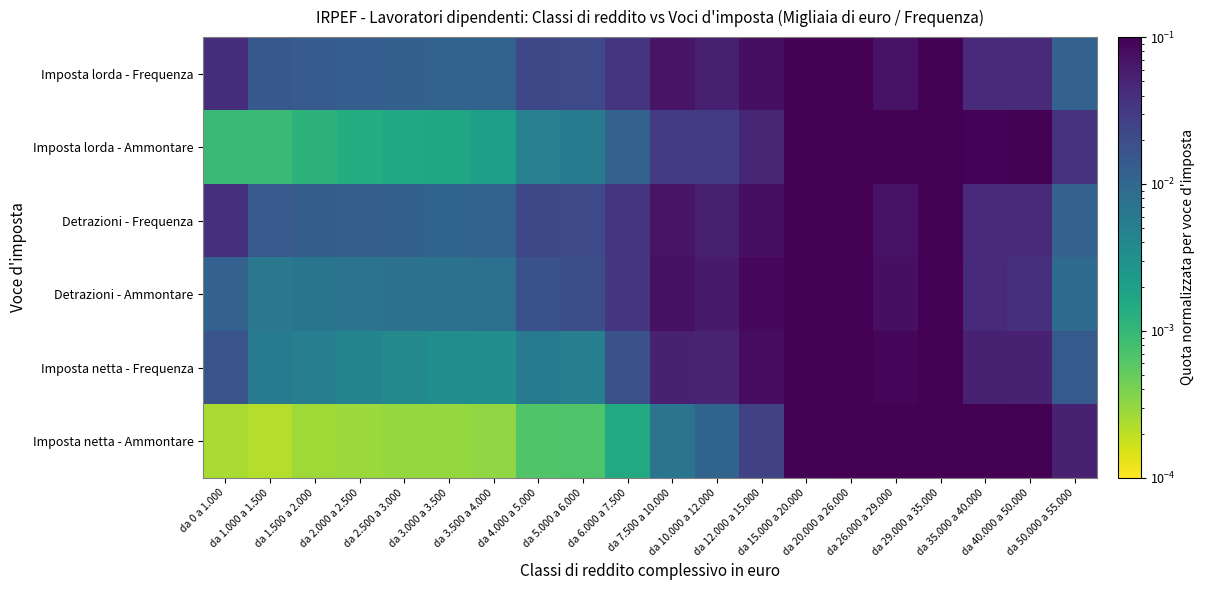

Which series has the largest total across all categories?

Imposta lorda - Frequenza